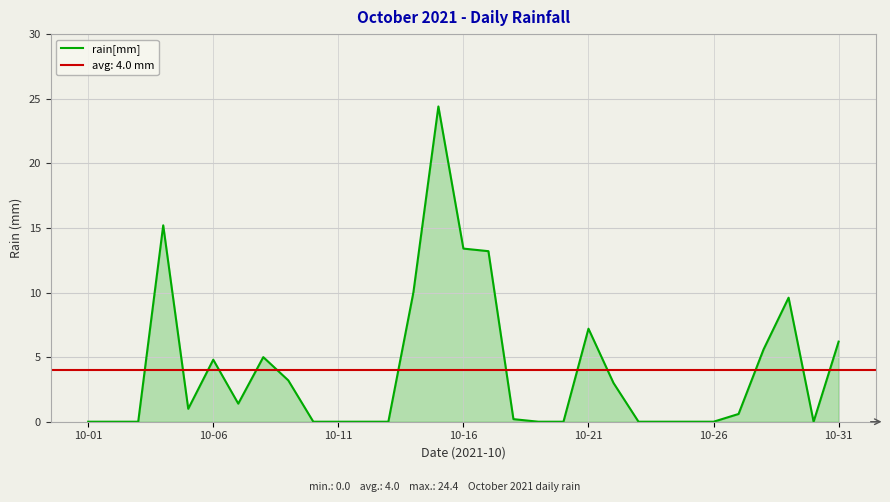

Which label corresponds to the smallest value in the chart?

10-01